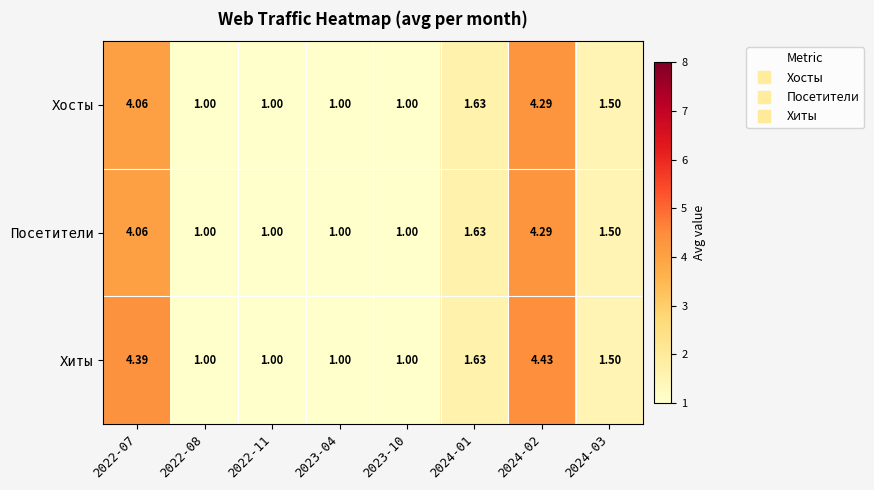

Is the value of Хосты at 2024-01 greater than the value of Посетители at 2022-11?

Yes